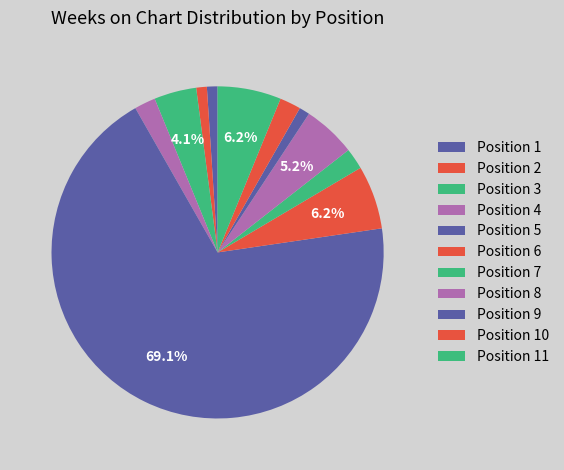

Is there any slice that represents more than half of the pie?

Yes